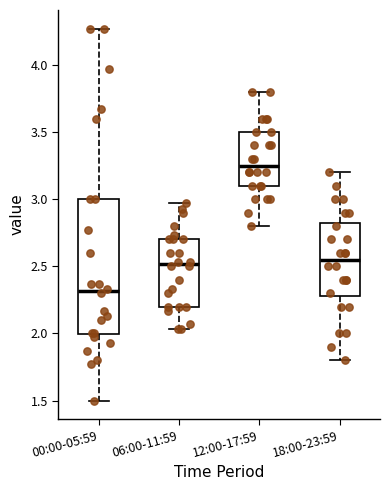

Where is the upper edge of the box for 00:00-05:59 on the y-axis? The values are not printed on the chart, so give them approximately, as read against the axis.

3.00